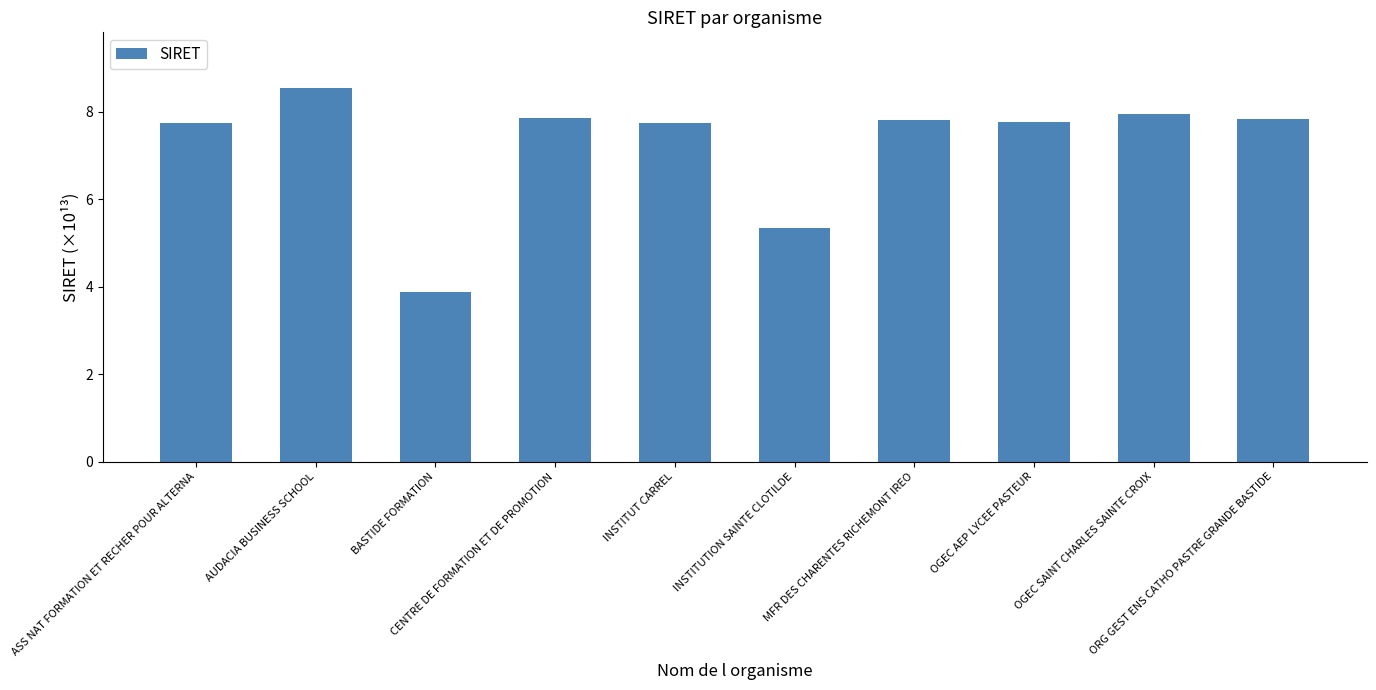

What is the change in value from INSTITUTION SAINTE CLOTILDE to OGEC AEP LYCEE PASTEUR?

+2.4